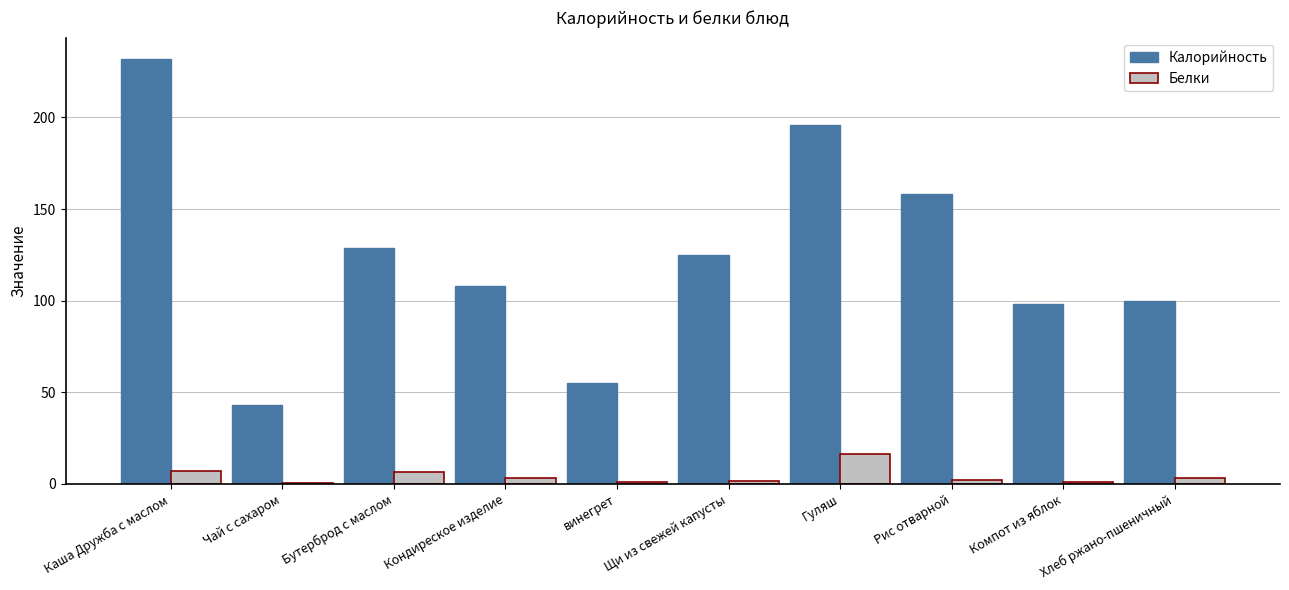

Read the Калорийность value at Чай с сахаром.

43.0